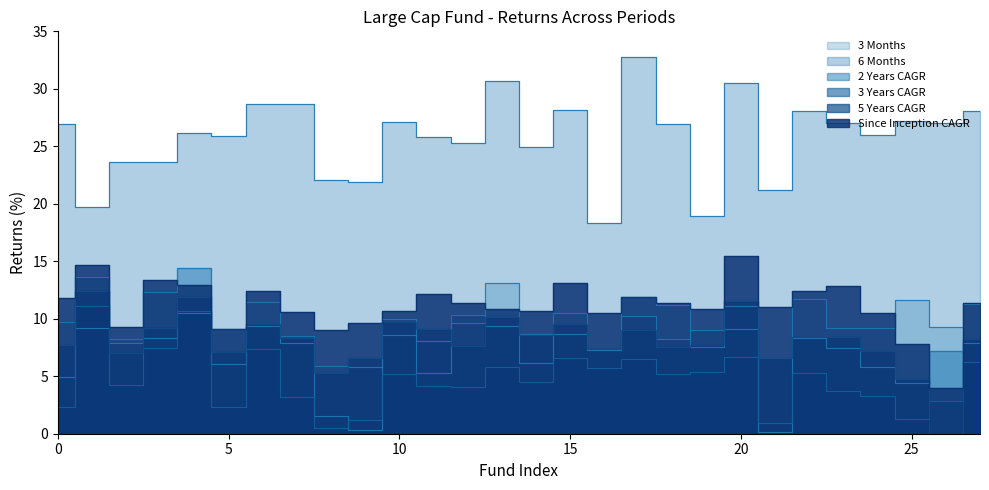

Which series ends up on top after the final intersection of 2 Years CAGR and 3 Months?

3 Months